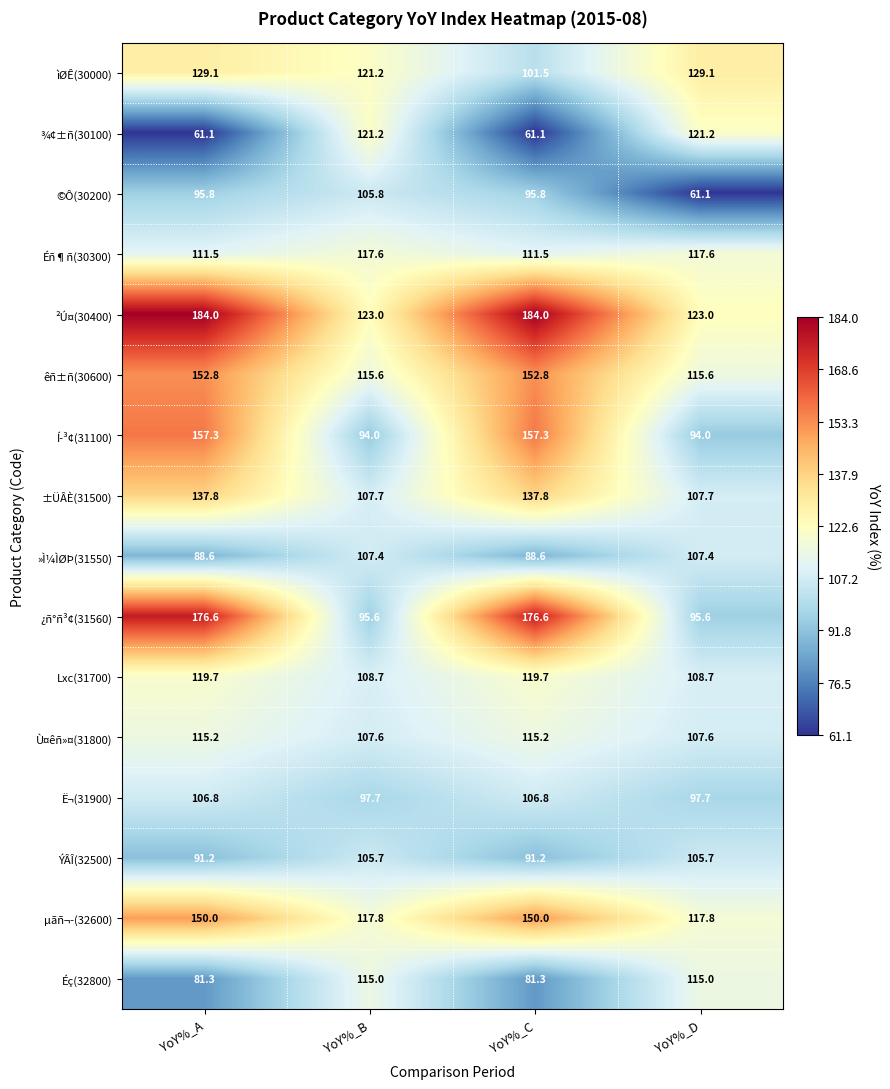

What value does the ¿ñ°ñ³¢(31560) series have at YoY%_C?

176.6